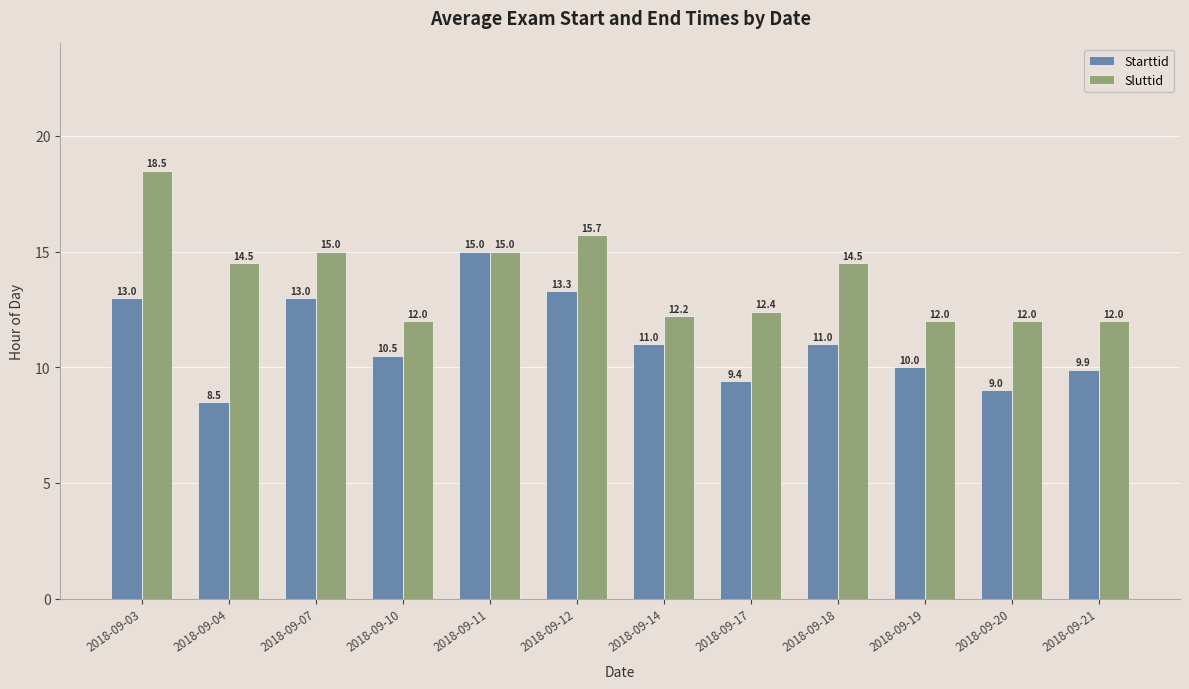

The Sluttid series shows 21.6 at 2018-09-14. True or false?

False